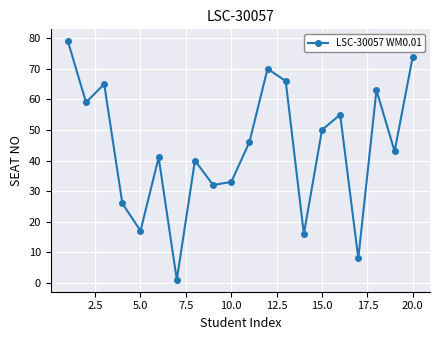

Does the chart have visible grid lines?

Yes